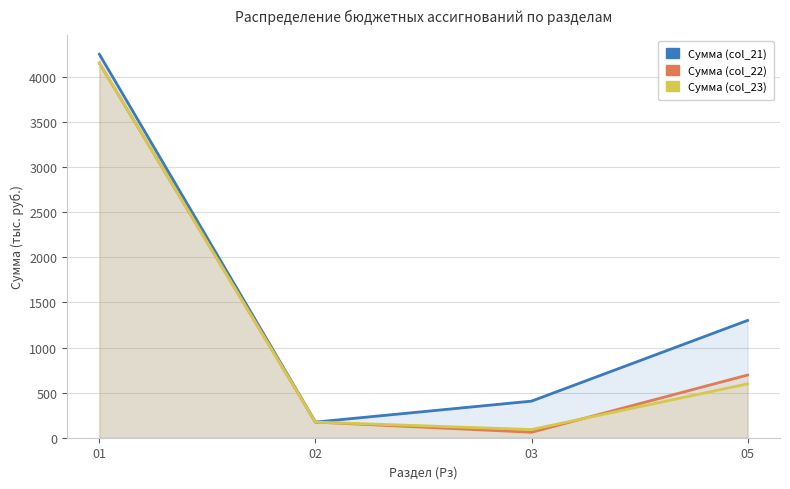

What value does the Сумма (col_21) series have at 03?

405.7